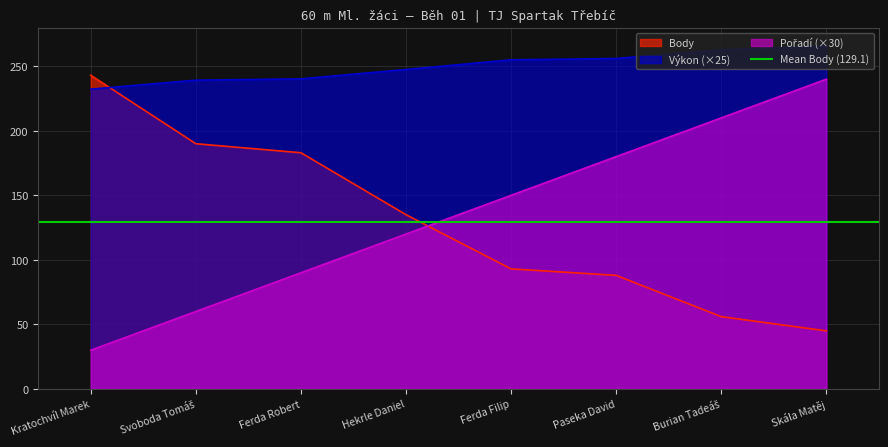

True or false: Pořadí has a value of 60.0 at Svoboda Tomáš.

True